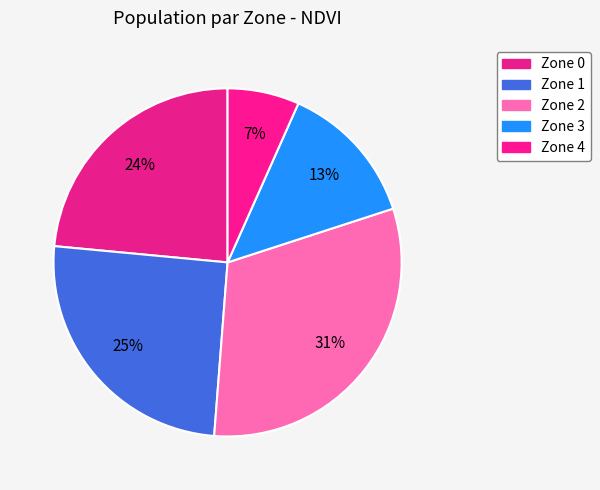

What percentage do Zone 3 and Zone 4 together represent?

20.0%